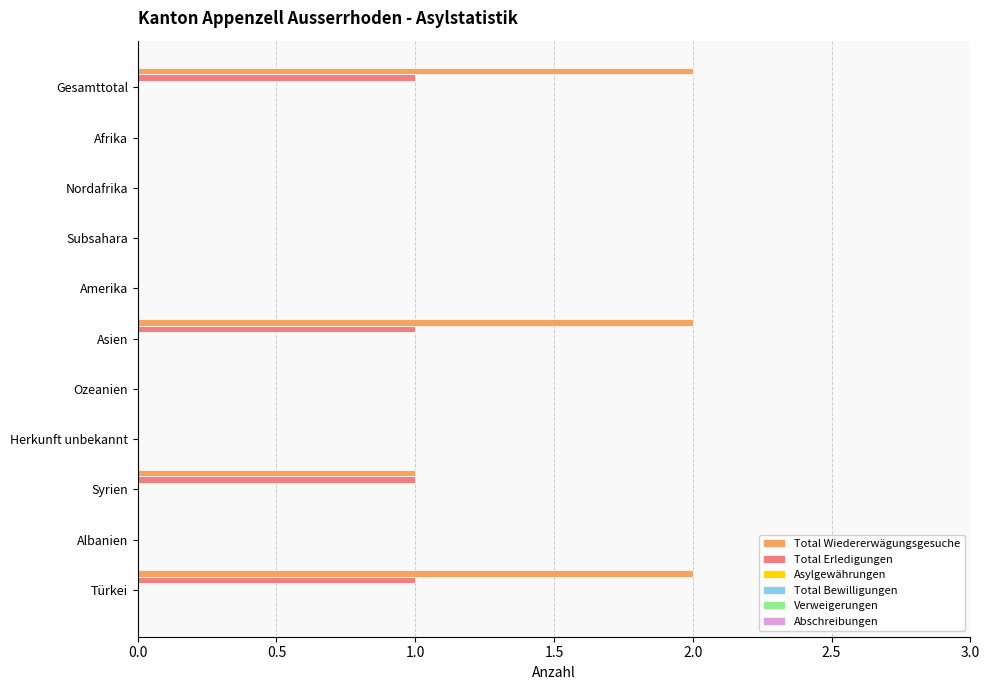

What is the sum of all Total Wiedererwägungsgesuche values?

7